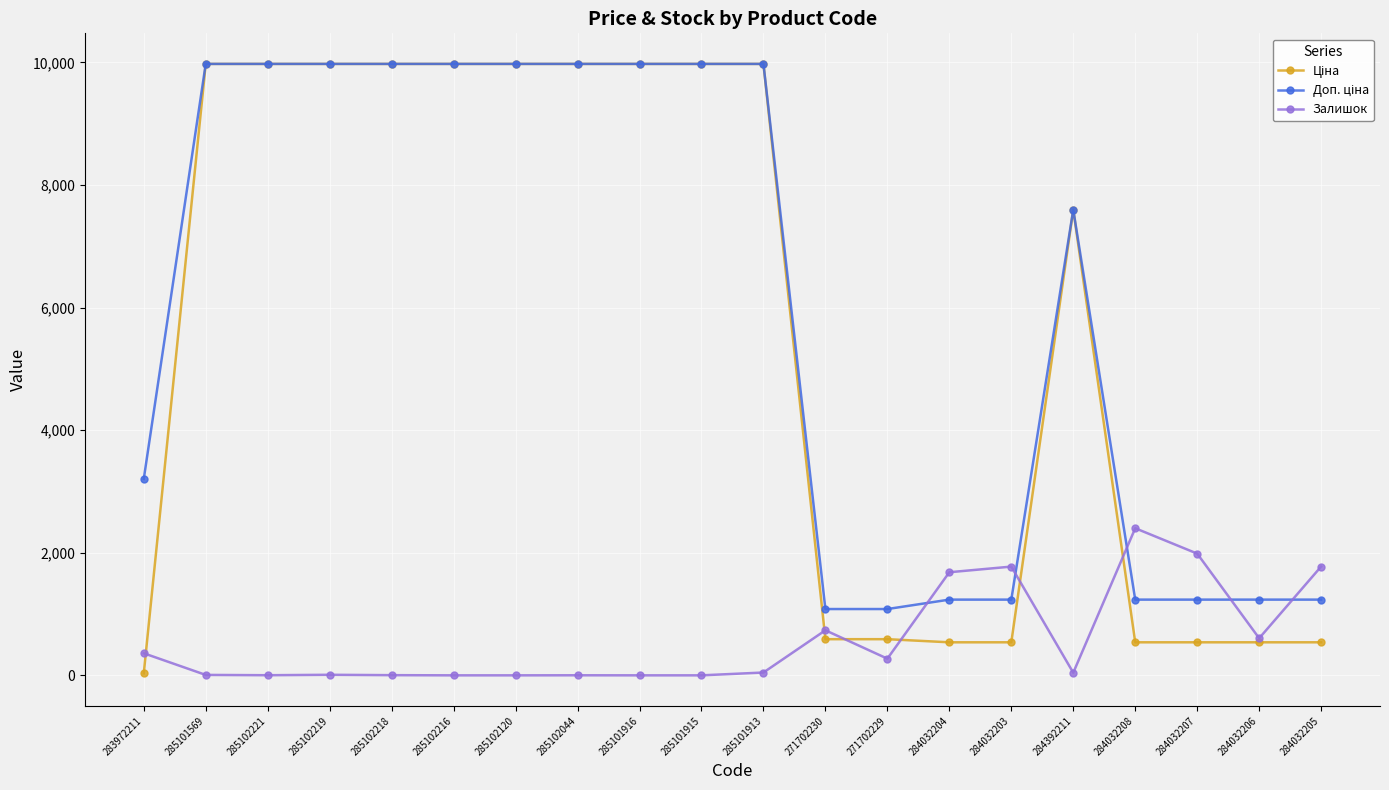

What is the spread (max minus min) of values at 284032205?

1236.0